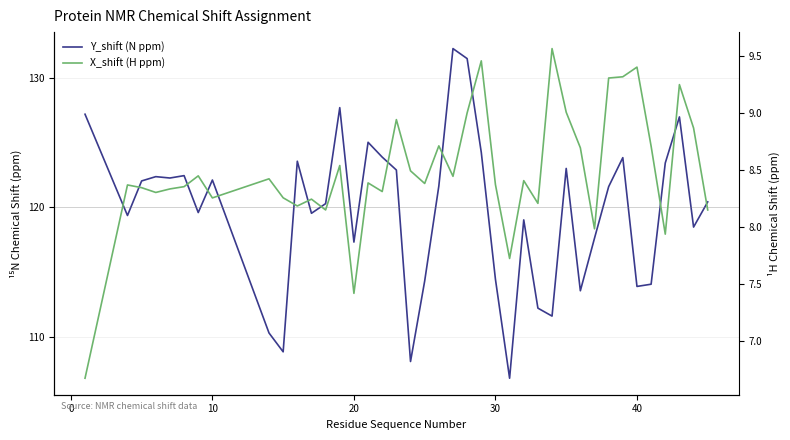

What is the difference between the highest and lowest values at 0?

111.0